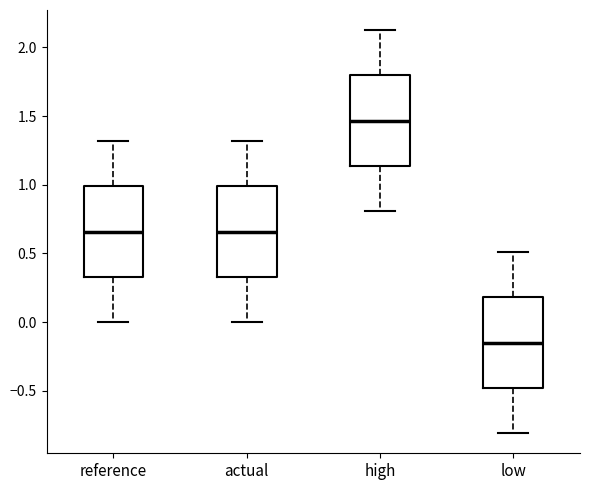

Which box has the highest median line?

high